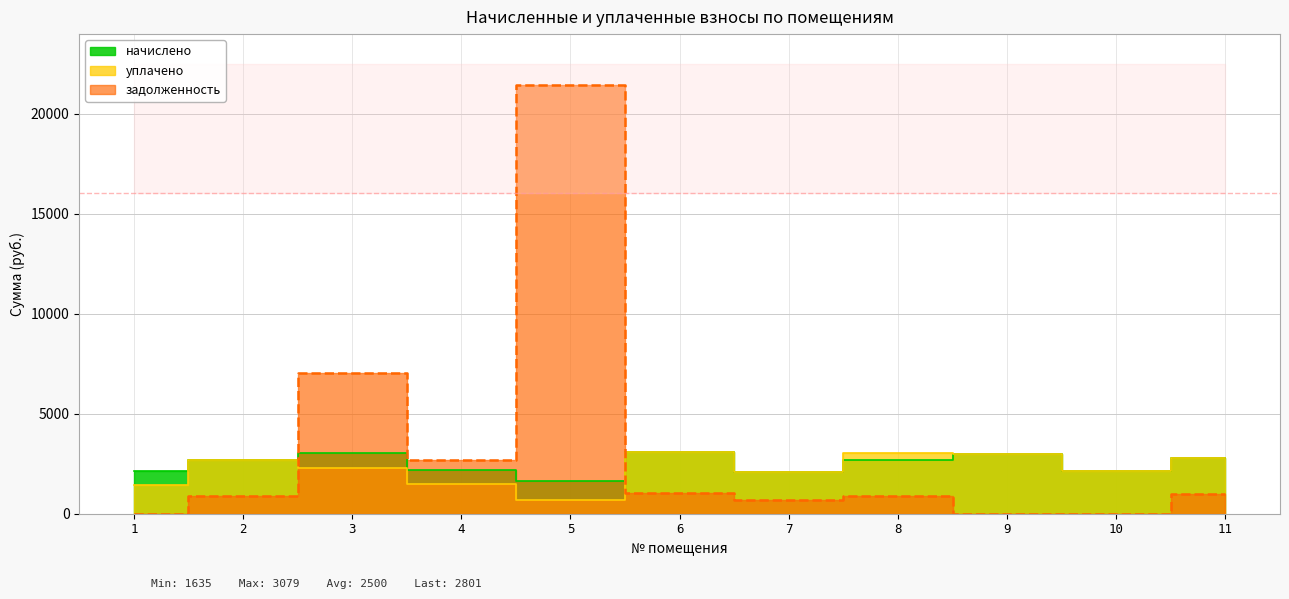

What is the difference between the second highest and second lowest values in the задолженность series?

7036.3